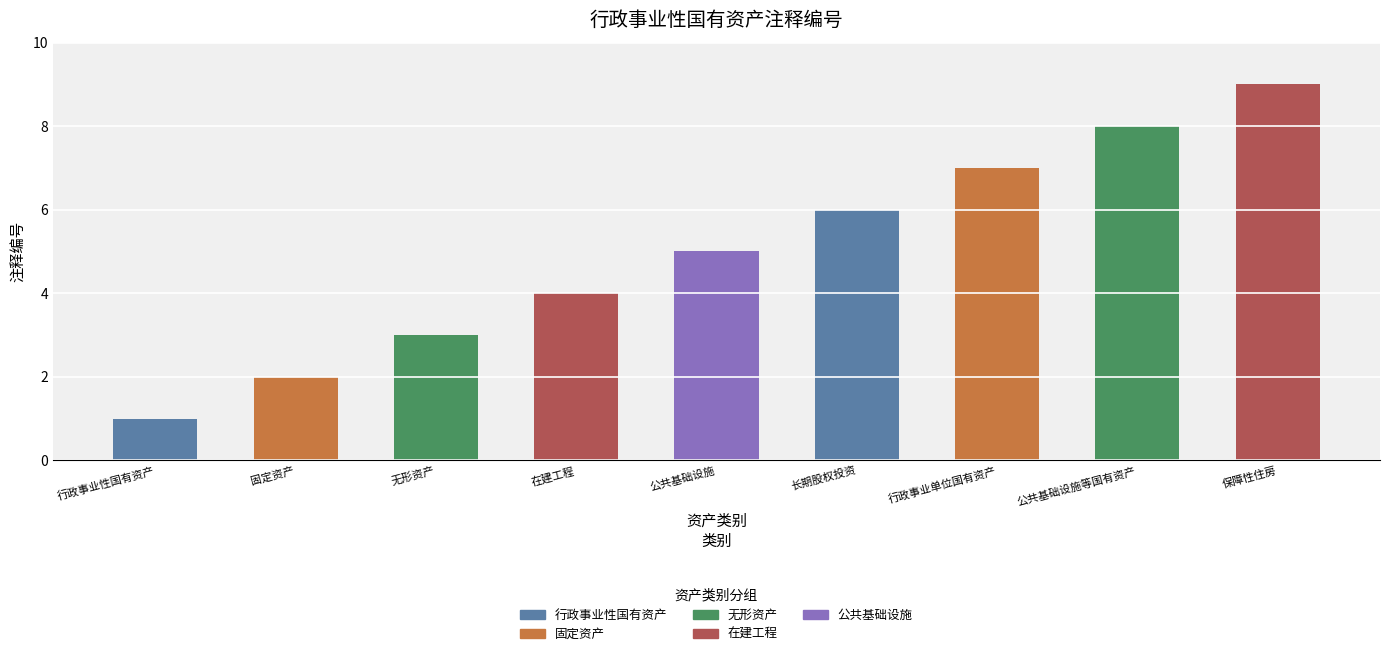

List the labels in order of value, smallest first.

行政事业性国有资产, 固定资产, 无形资产, 在建工程, 公共基础设施, 长期股权投资, 行政事业单位国有资产, 公共基础设施等国有资产, 保障性住房